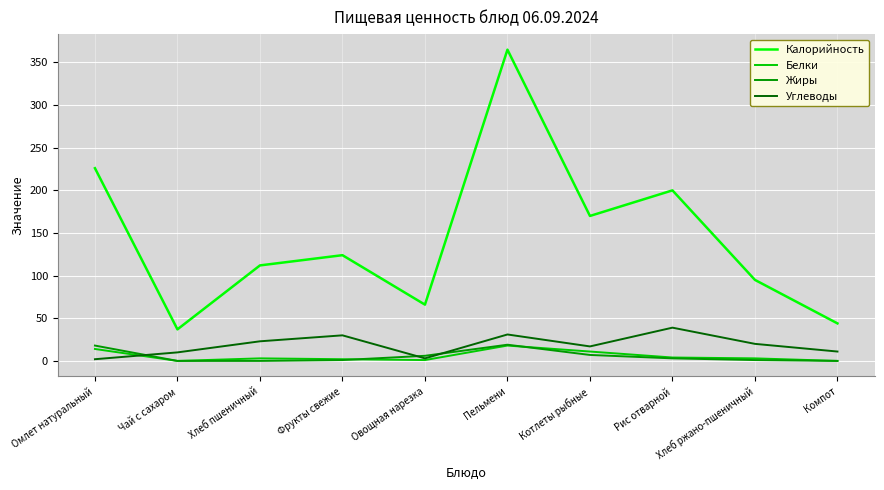

Is it true that Калорийность equals 521 at Пельмени?

False